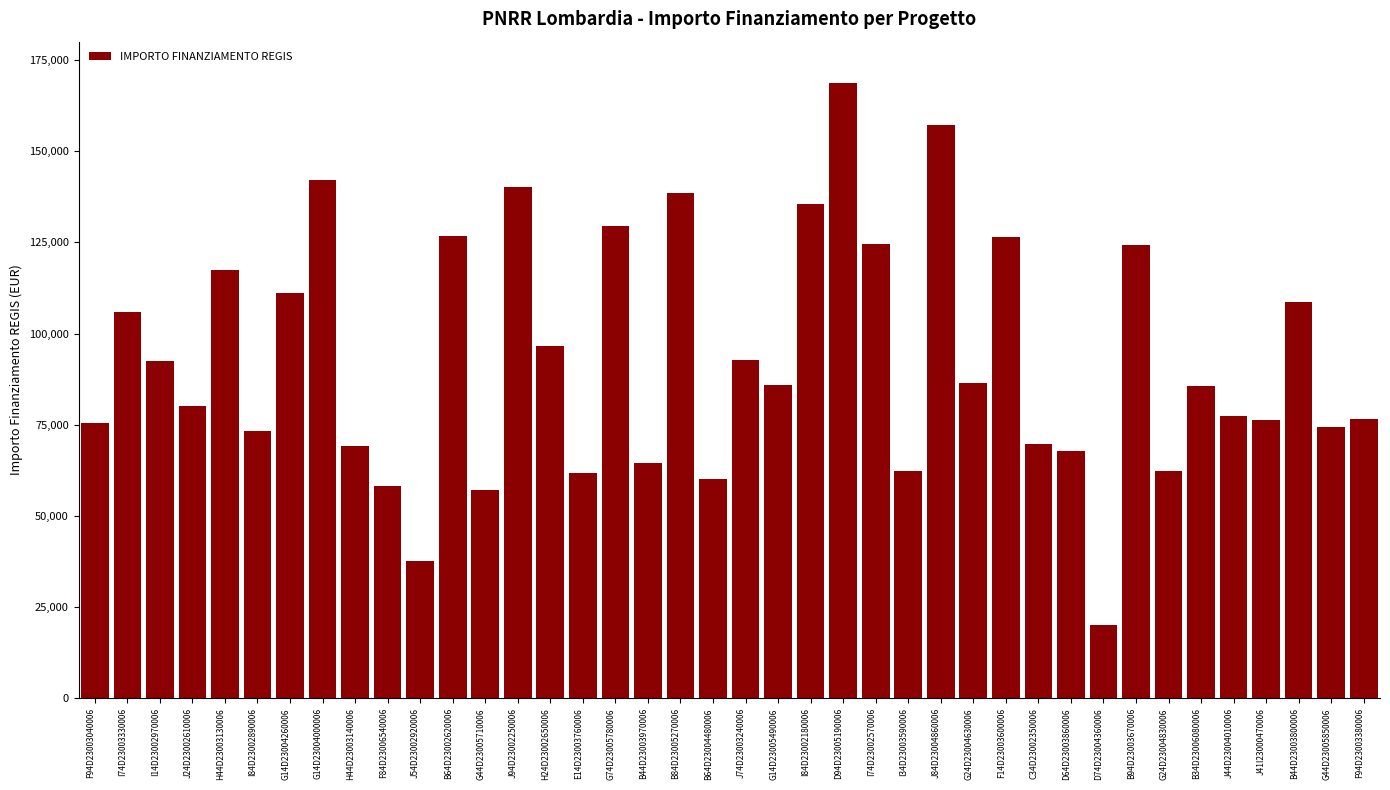

Is it true that the value at B94D23003670006 is 186768.9?

False